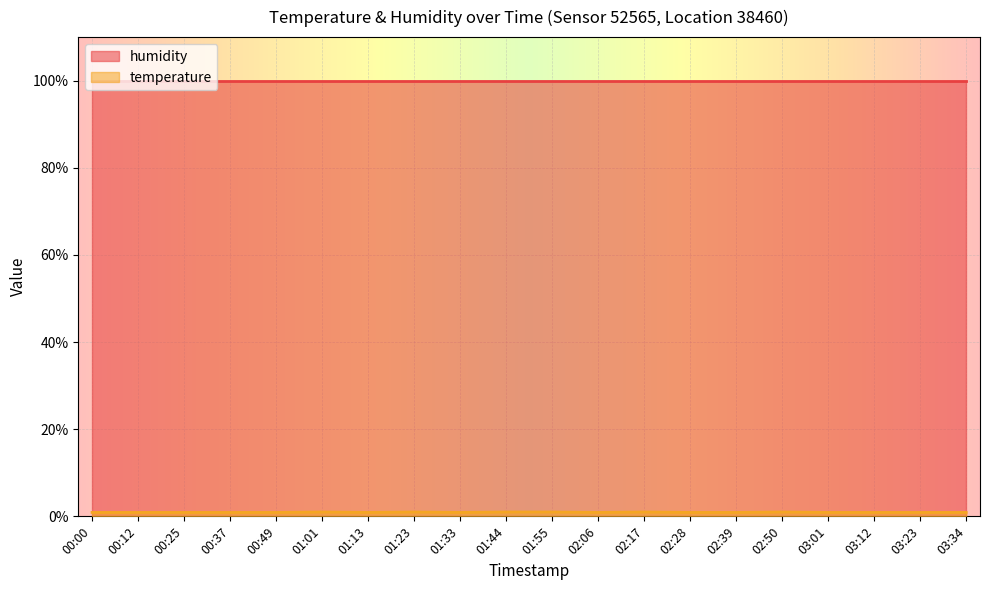

Reading left to right, what are all the values shown in this chart?

0.9	0.9	0.9	0.9	0.9	1.0	0.9	1.0	0.9	1.0	1.0	0.9	1.0	0.9	0.9	1.0	0.9	0.9	0.9	0.9